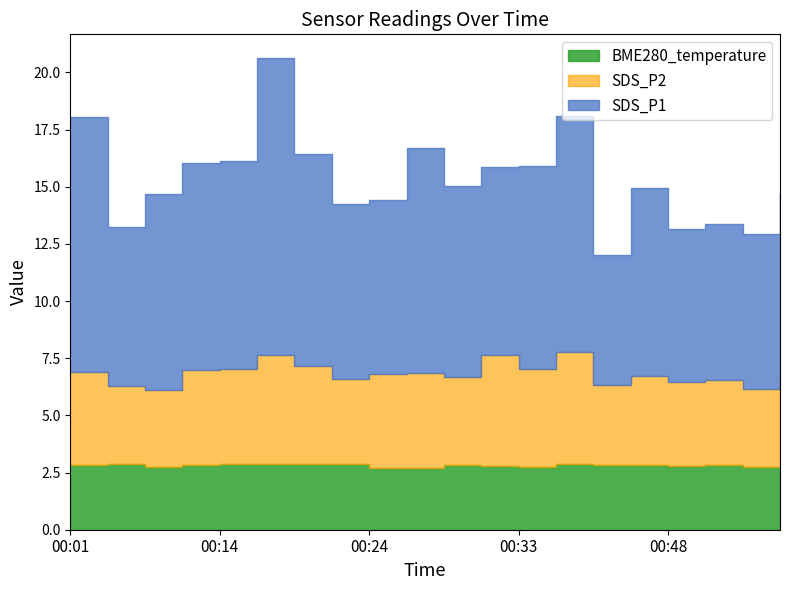

Rank the series by their average value, from lowest to highest.

BME280_temperature, SDS_P2, SDS_P1